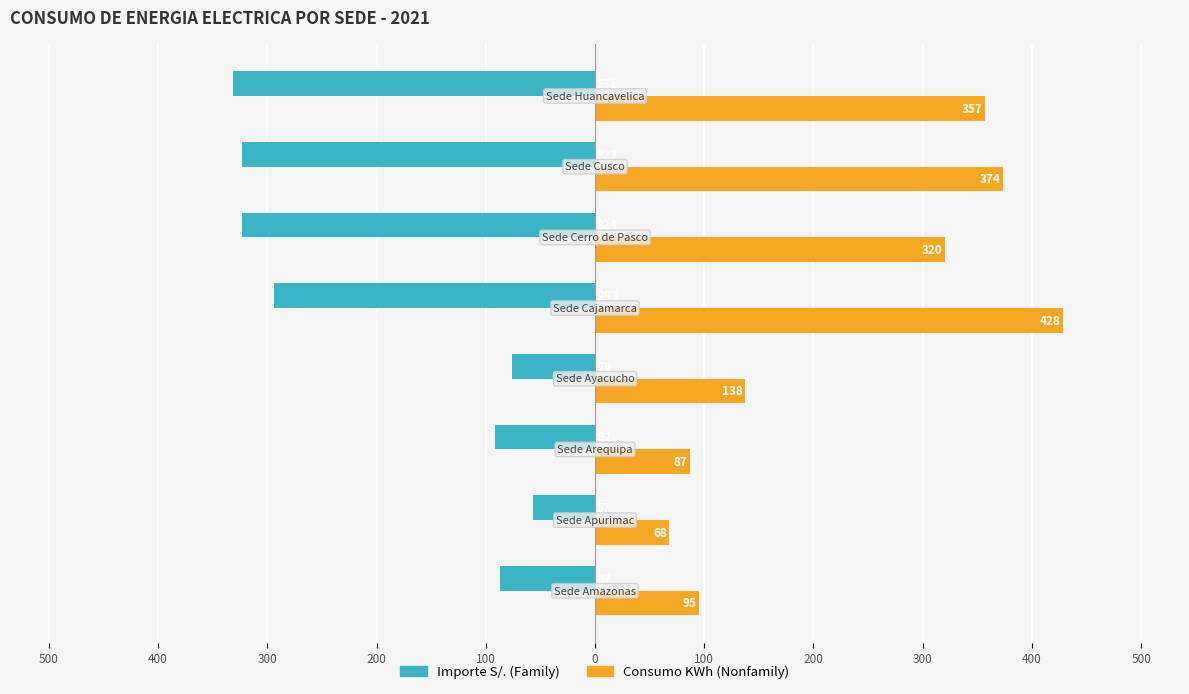

What is the greatest value displayed?

428.4